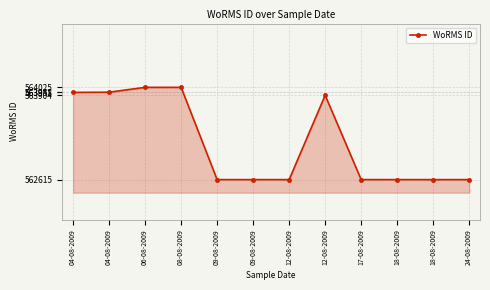

How many series are shown in this chart?

1